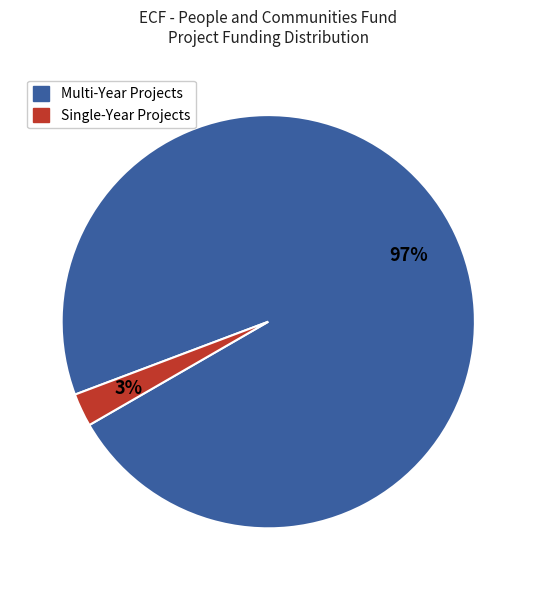

Is there any slice that represents more than half of the pie?

Yes